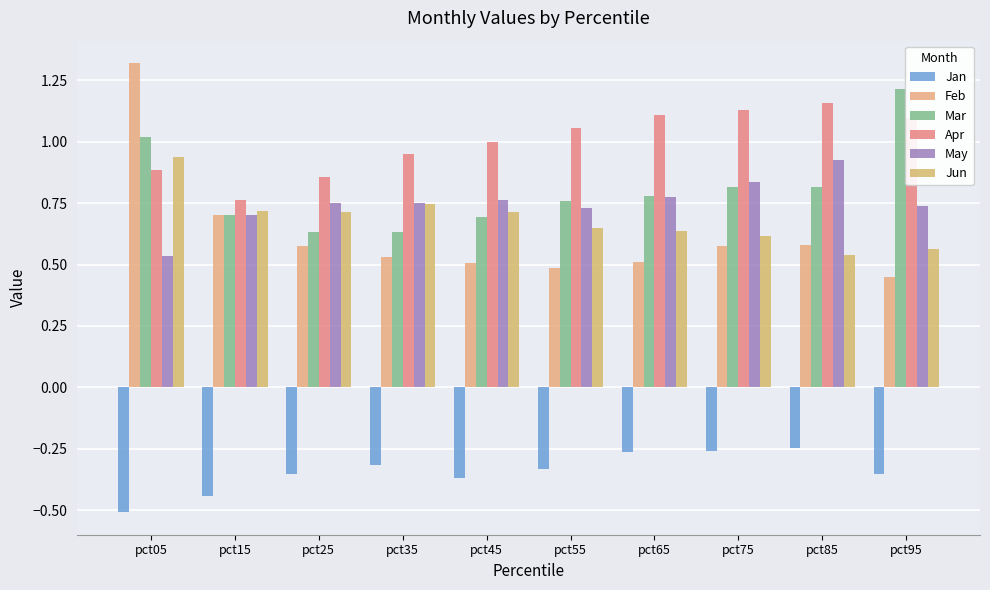

At which category is the sum across all series the highest?

pct05